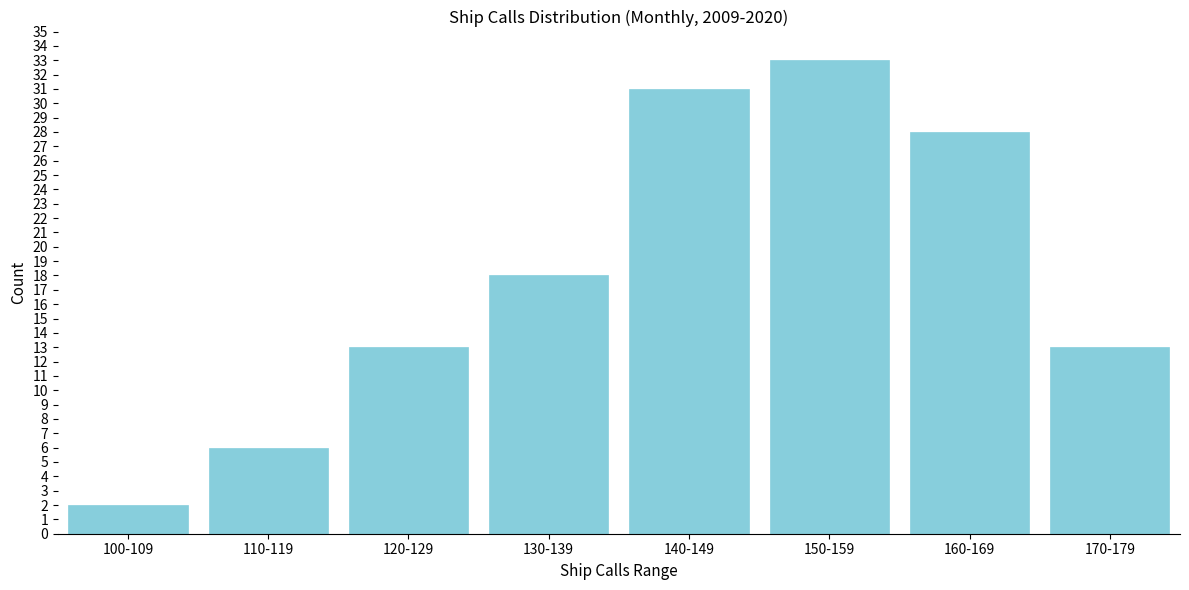

Reading left to right, list all the values displayed in this chart.

100-109=2	110-119=6	120-129=13	130-139=18	140-149=31	150-159=33	160-169=28	170-179=13